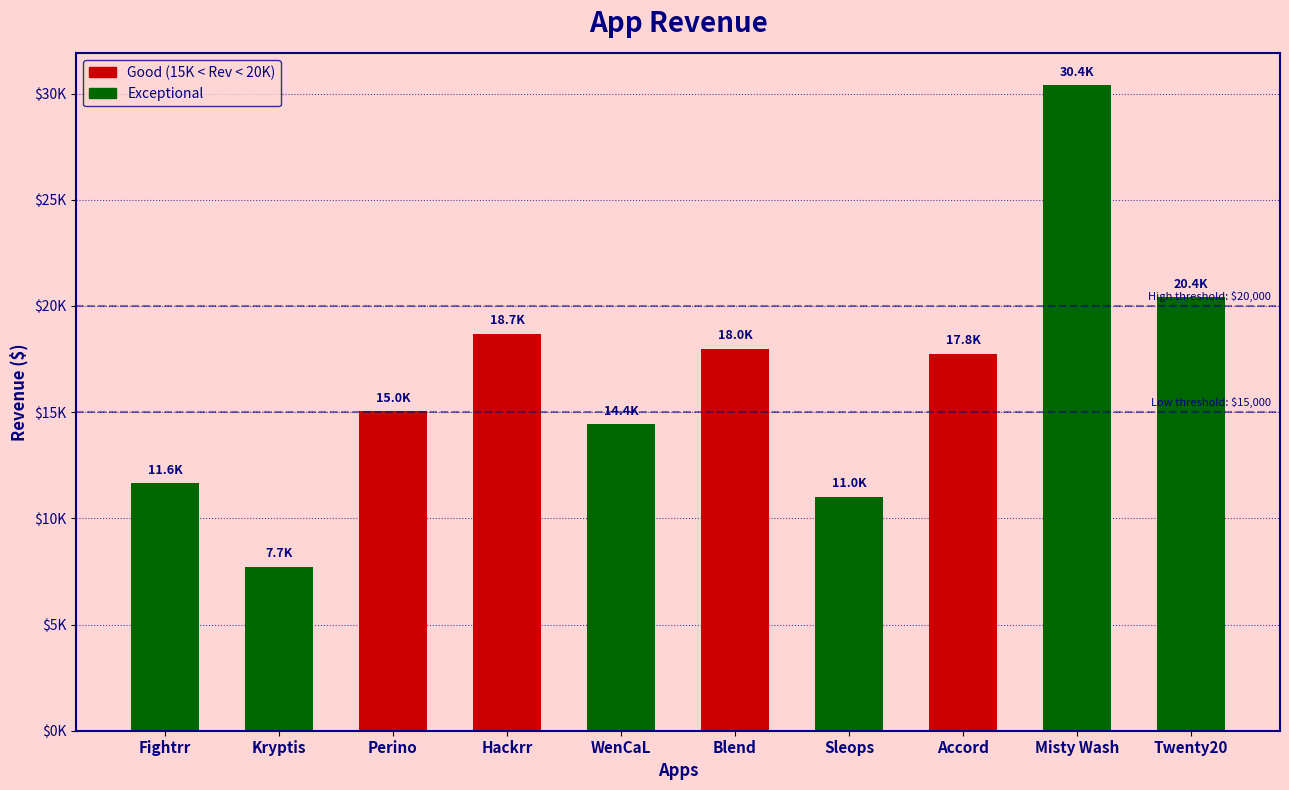

List the labels in order of value, smallest first.

Kryptis, Sleops, Fightrr, WenCaL, Perino, Accord, Blend, Hackrr, Twenty20, Misty Wash